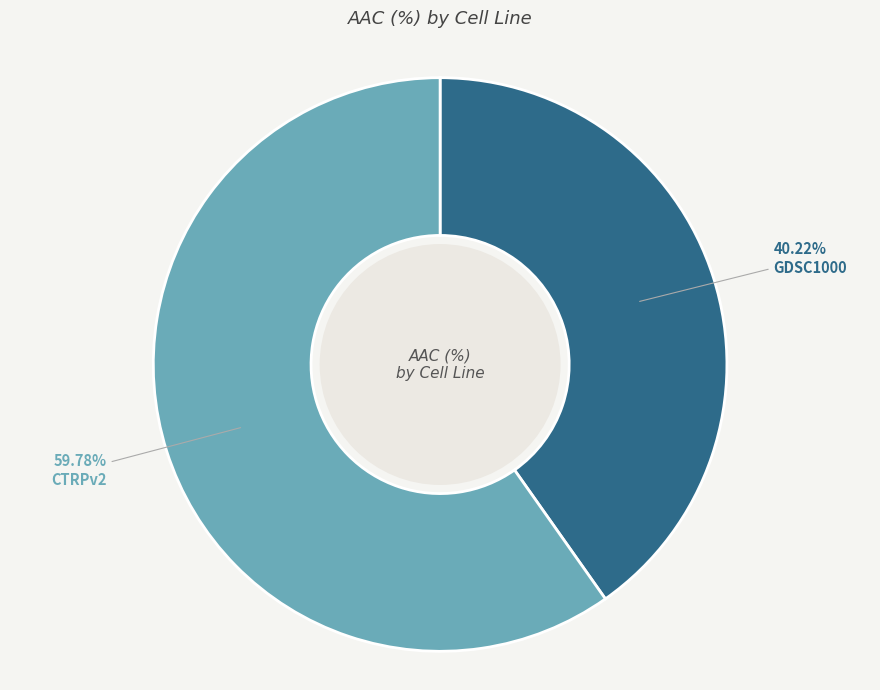

Does any single category account for the majority?

Yes